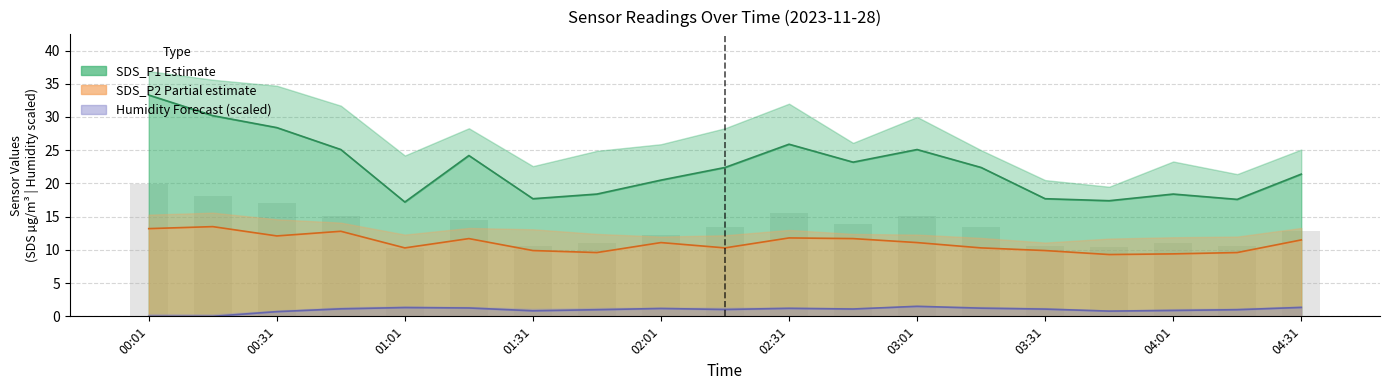

What position from the left is 02:01?

9